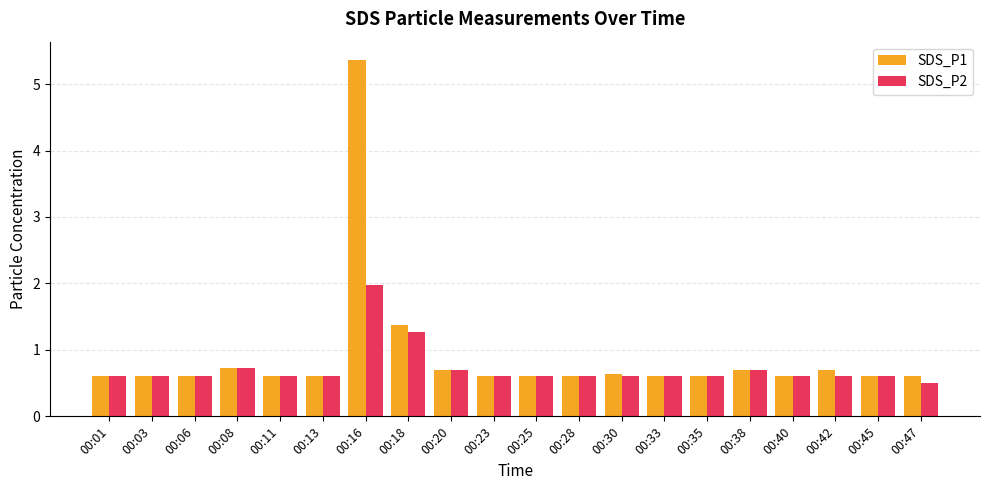

Reading left to right, transcribe all the data shown in this chart.

SDS_P1: 0.6	0.6	0.6	0.7	0.6	0.6	5.4	1.4	0.7	0.6	0.6	0.6	0.6	0.6	0.6	0.7	0.6	0.7	0.6	0.6
SDS_P2: 0.6	0.6	0.6	0.7	0.6	0.6	2.0	1.3	0.7	0.6	0.6	0.6	0.6	0.6	0.6	0.7	0.6	0.6	0.6	0.5